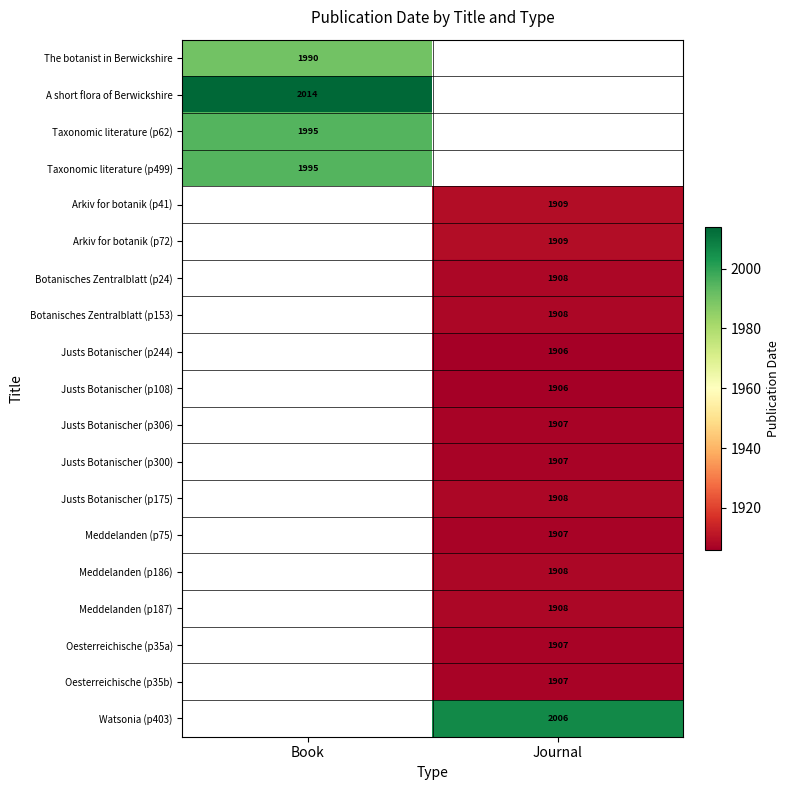

The Justs Botanischer (p175) series shows 1908 at Journal. True or false?

True